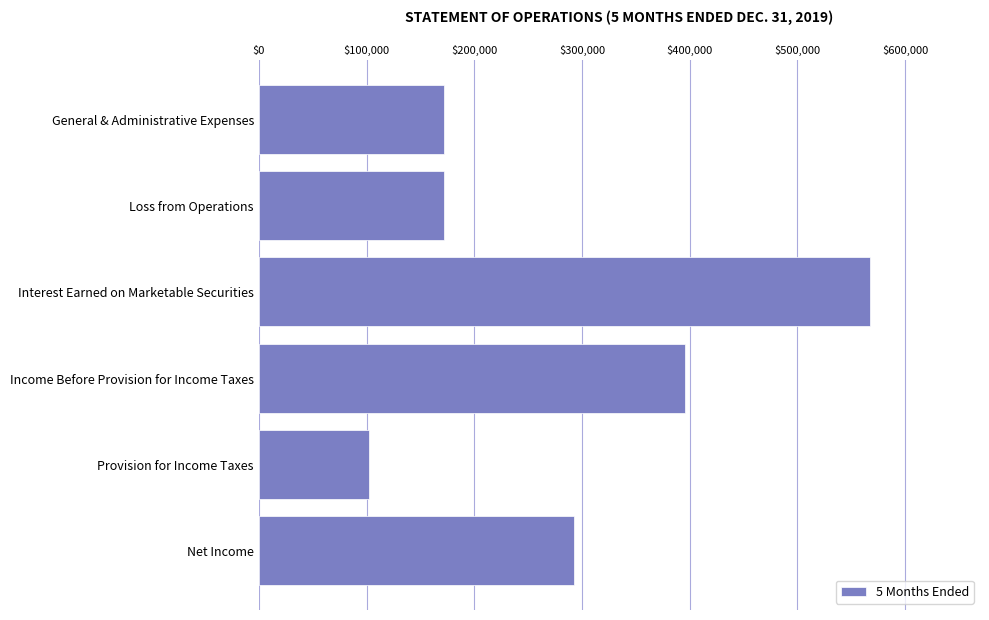

The chart shows a value of 395412 at Income Before Provision for Income Taxes. True or false?

True